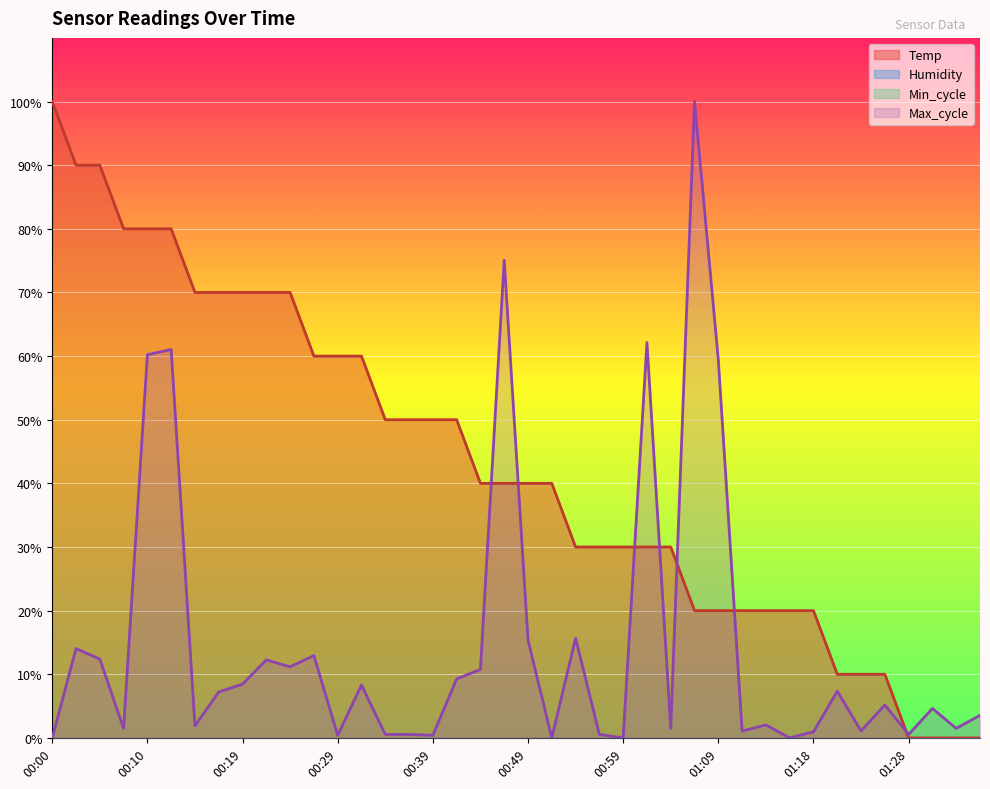

True or false: Temp and Max_cycle cross at least once.

True